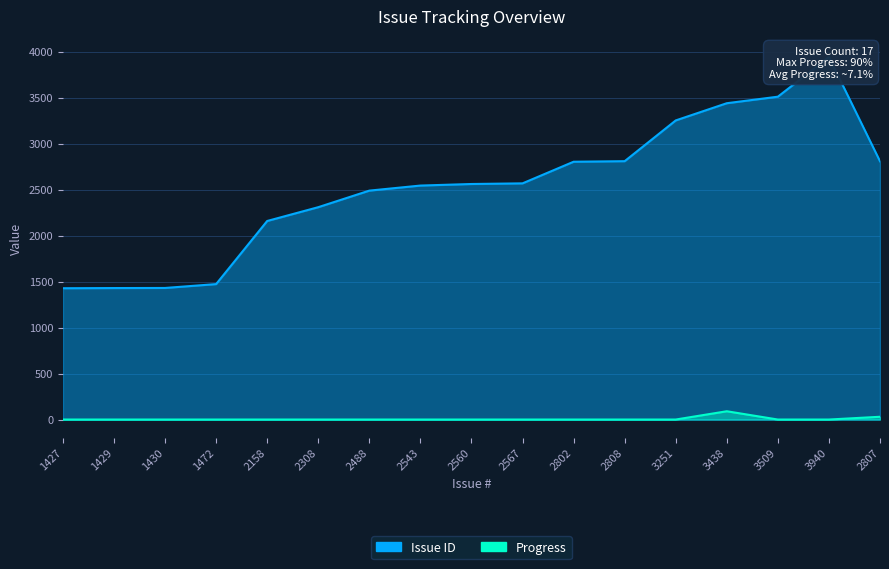

Which series has the largest total across all categories?

Issue ID